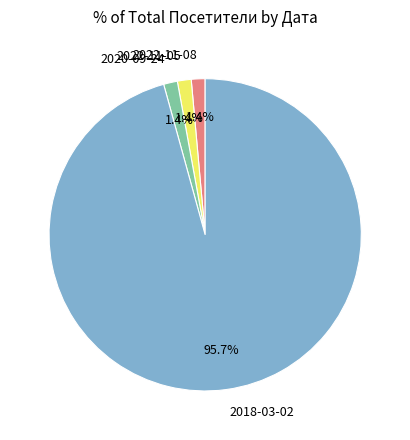

True or false: 2018-03-02 accounts for 88% of the total.

False